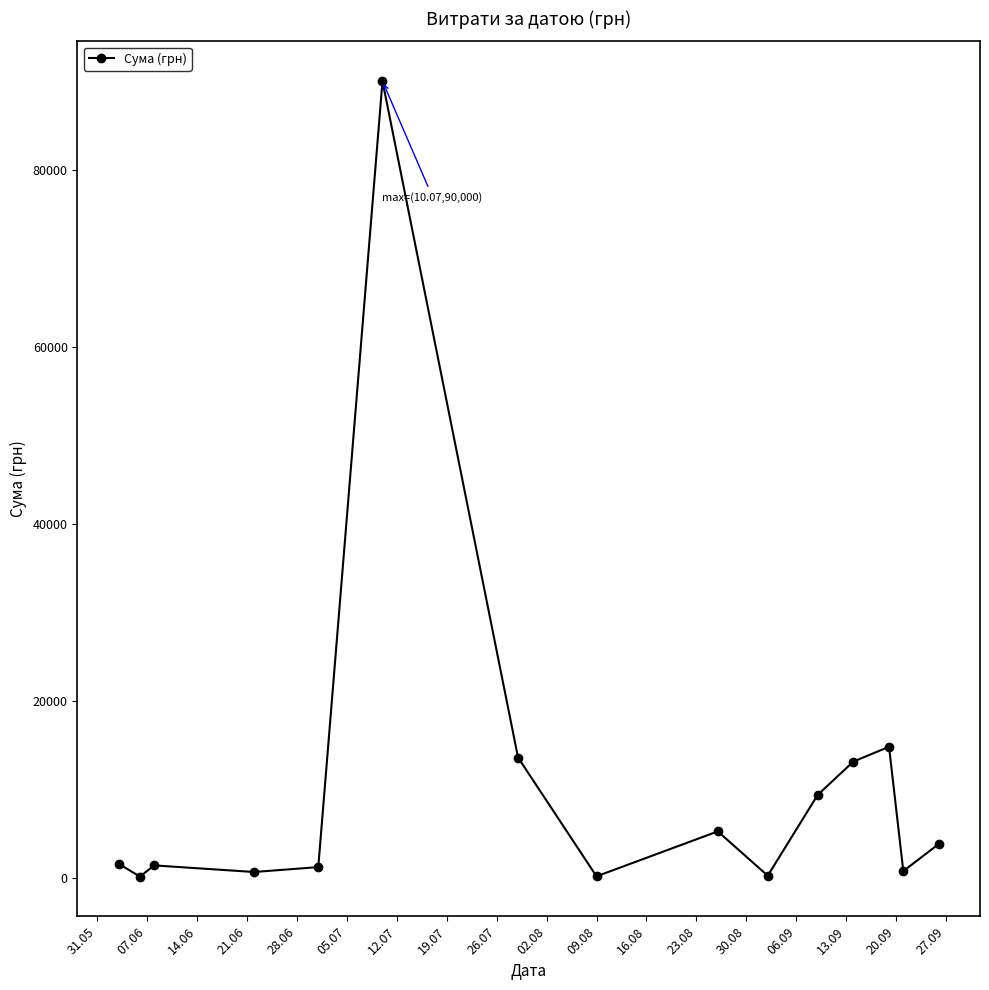

Does the chart display data point markers on the line(s)?

Yes